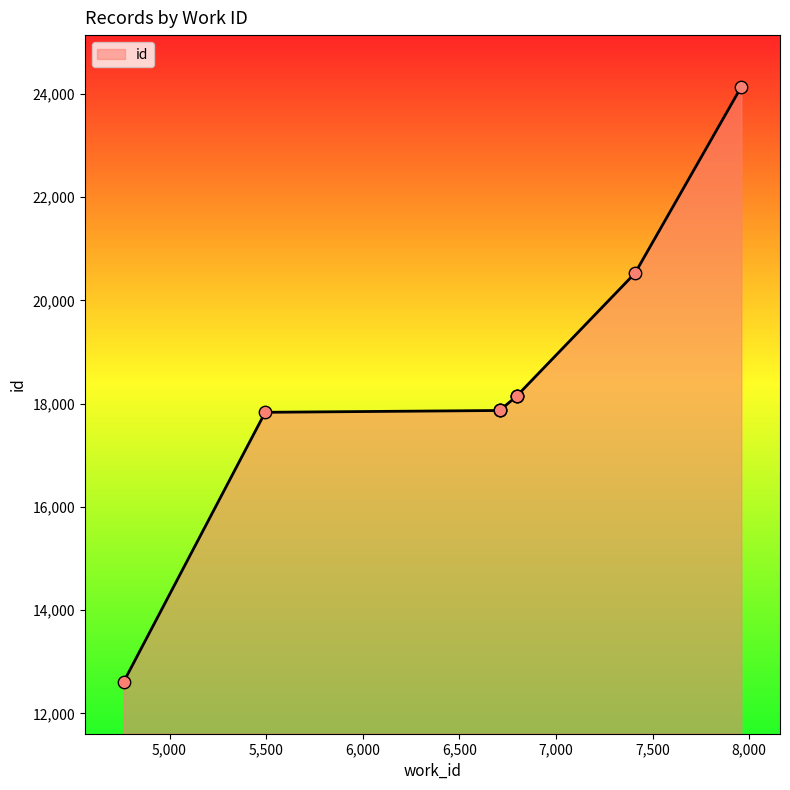

What is the ratio of the value at 6797 to the value at 6709?

1.0